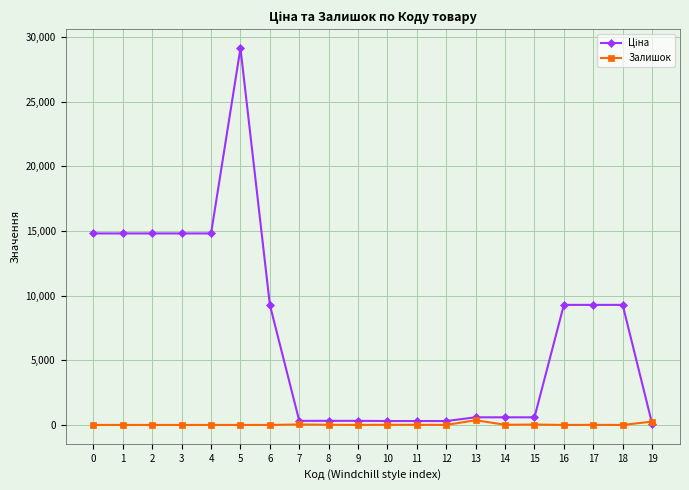

At which category is the sum across all series the highest?

5